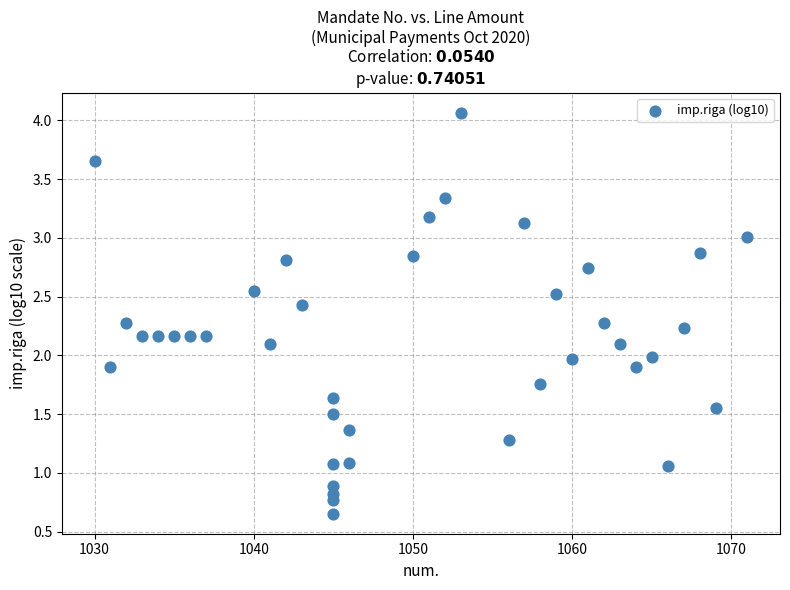

What is the range of X values (max minus min)?

41.0